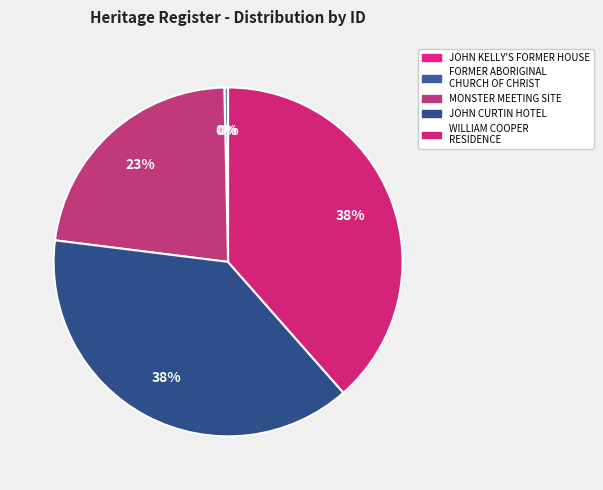

Which category has the biggest portion of the pie?

WILLIAM COOPER RESIDENCE